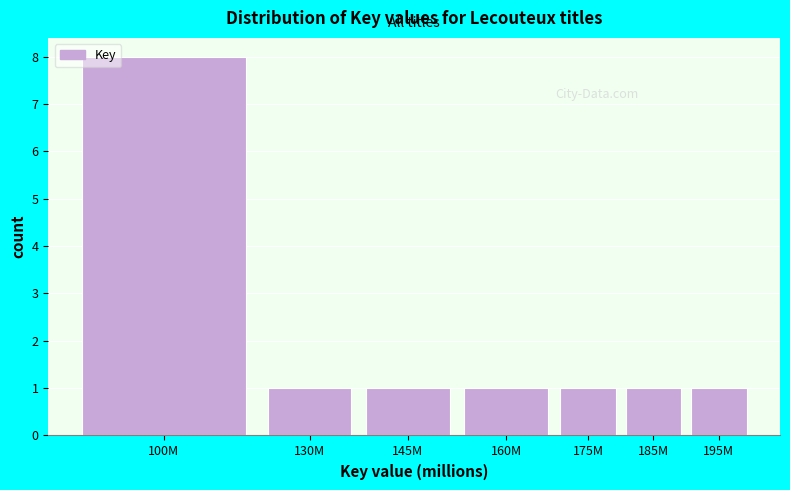

Reading right to left, list all the values displayed in this chart.

195M=1	185M=1	175M=1	160M=1	145M=1	130M=1	100M=8